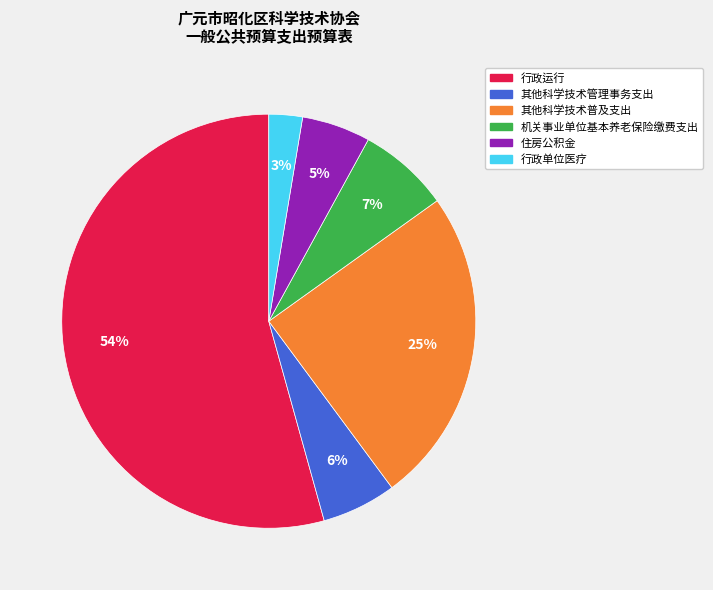

How many segments does this pie chart have?

6